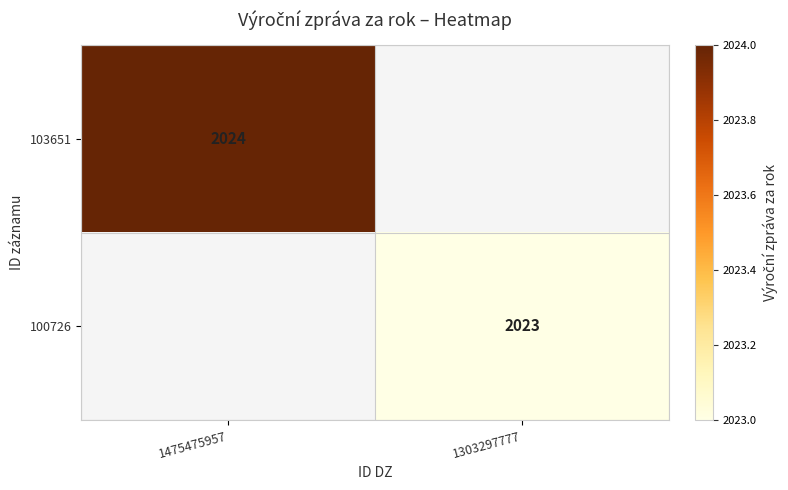

True or false: 103651 has a value of 511 at 1475475957.

False